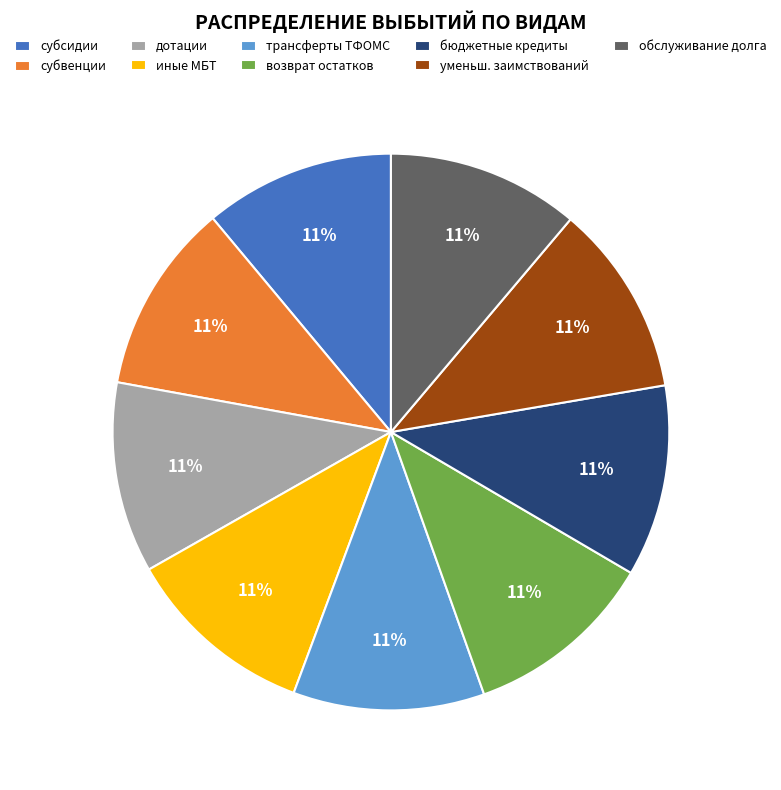

Is there any slice that represents more than half of the pie?

No